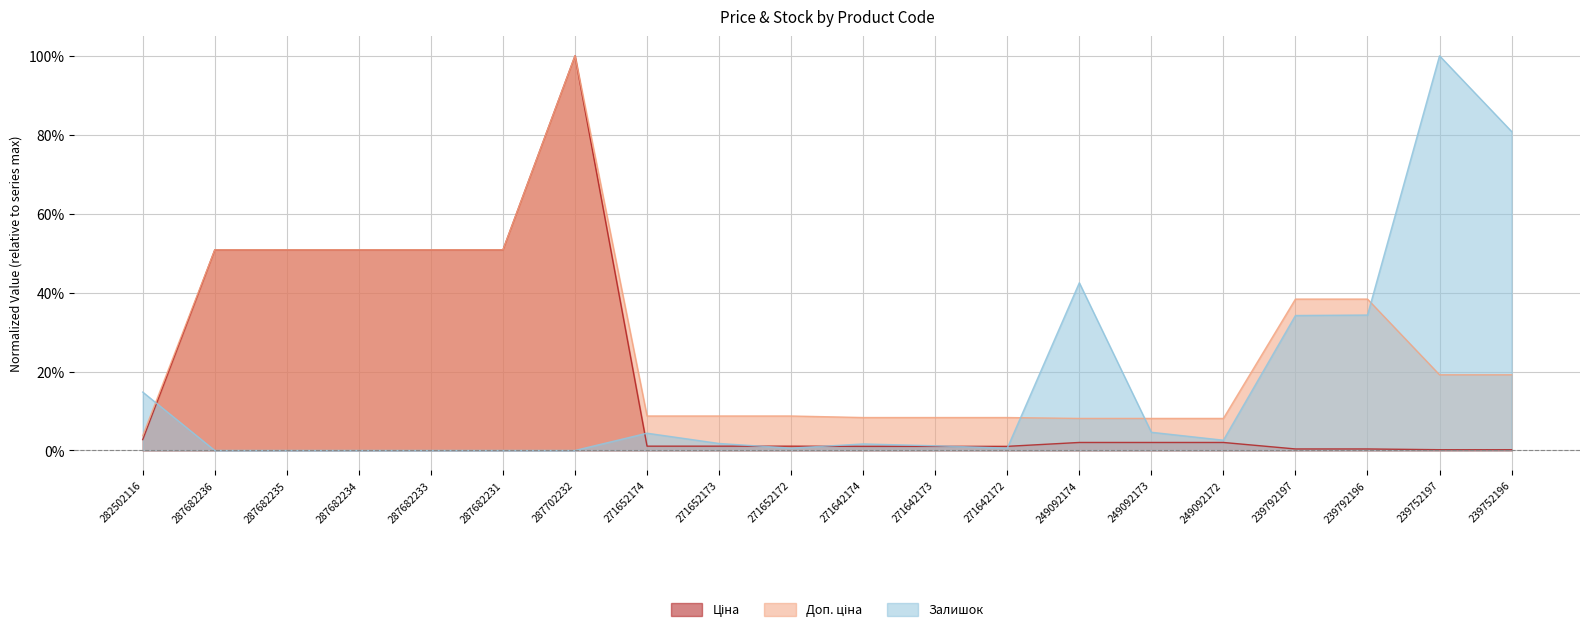

Which category has the lowest value in the Доп. ціна series?

282502116